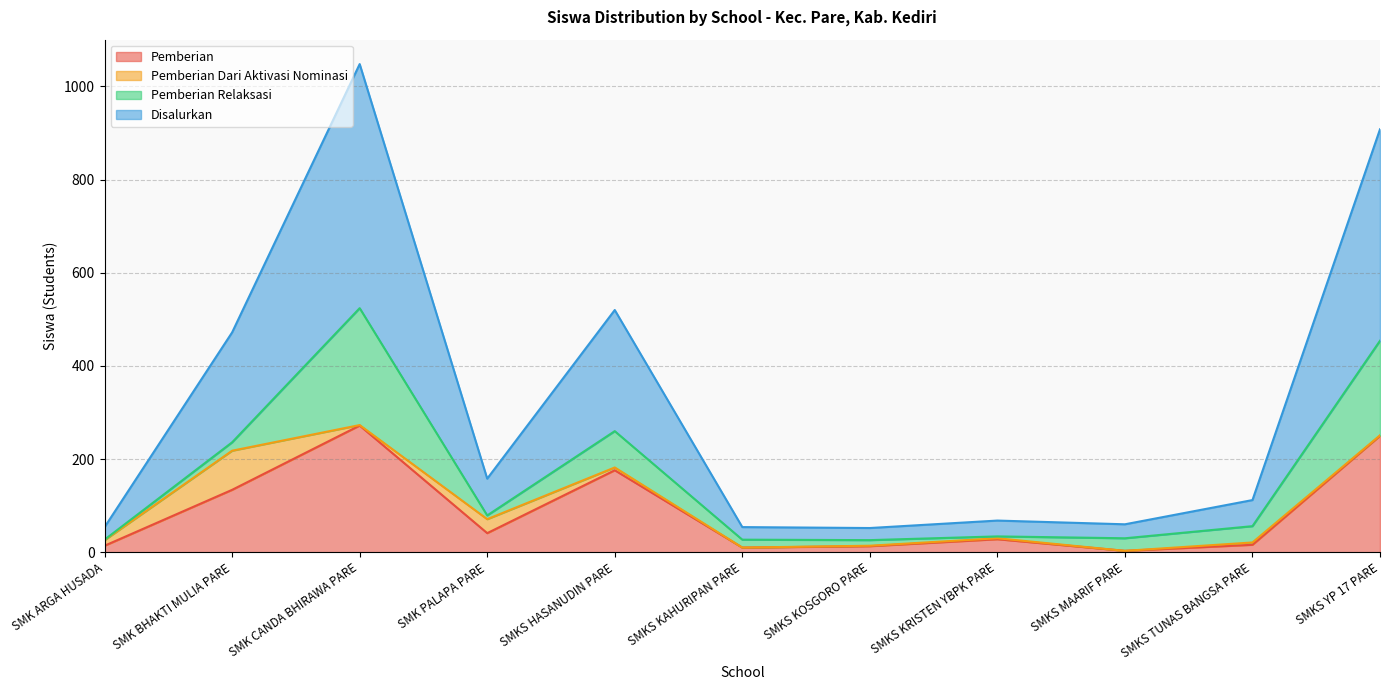

True or false: Pemberian and Disalurkan intersect in this chart.

False